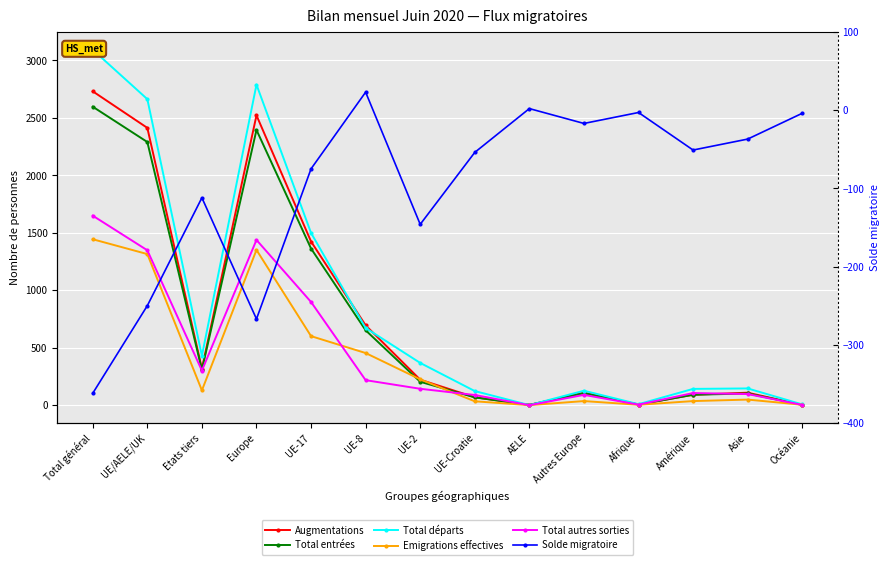

What is the highest value of the Solde migratoire series?

23